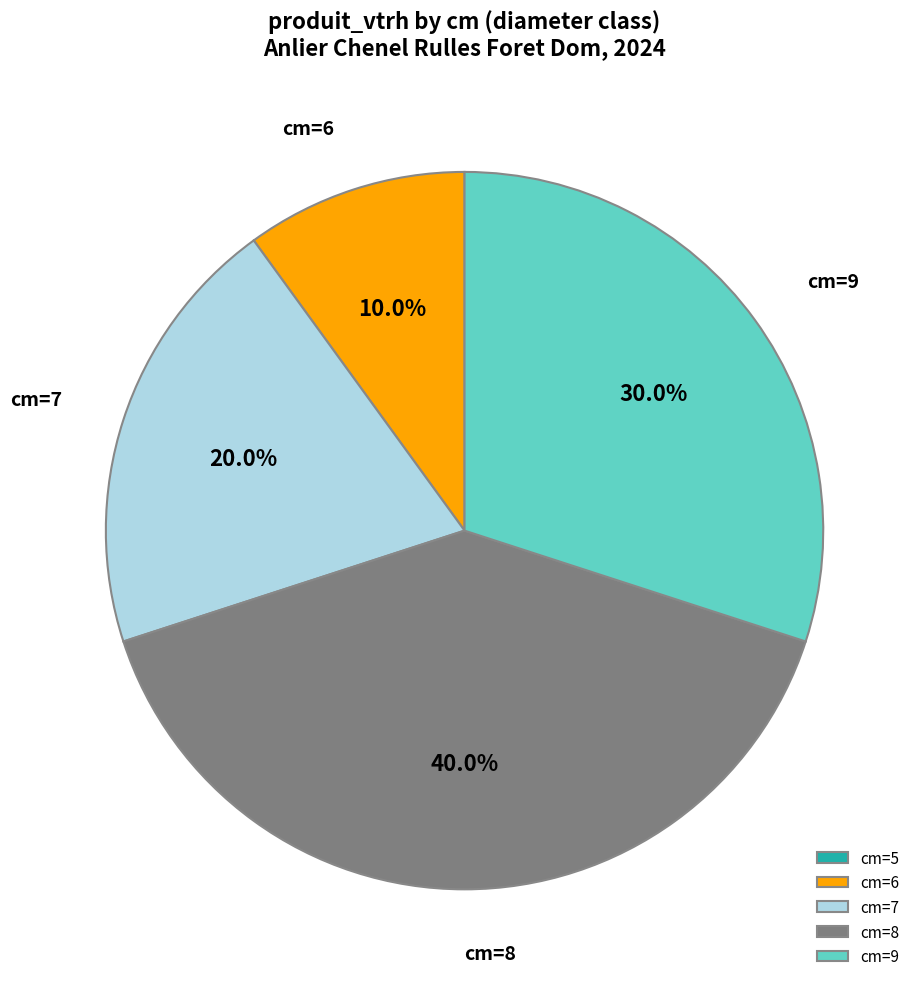

Is there any slice that represents more than half of the pie?

No